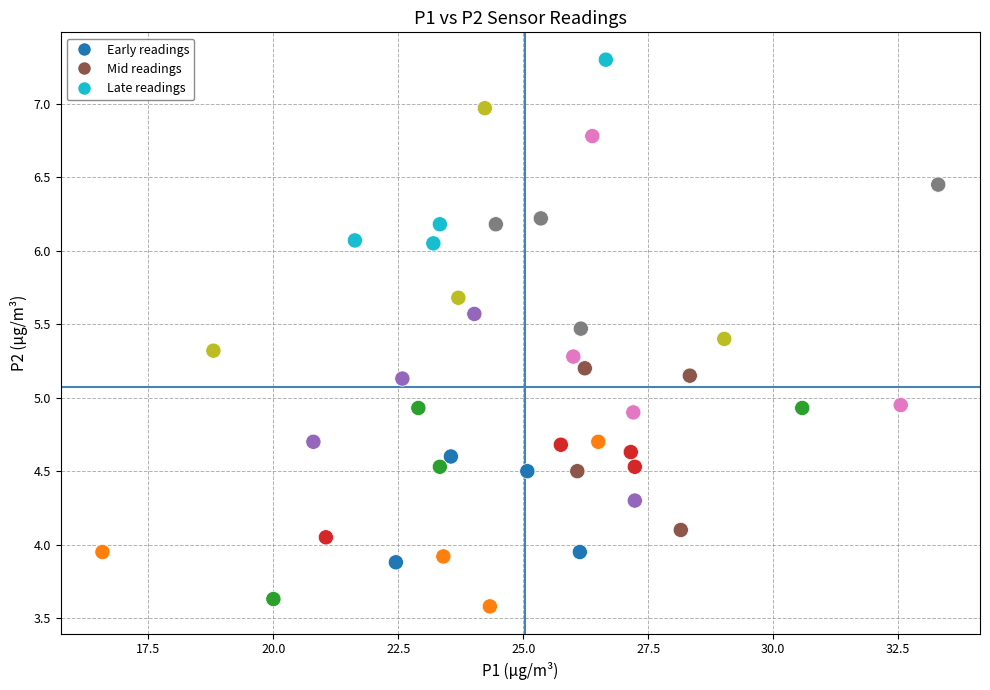

What is the range of X values (max minus min)?

16.7